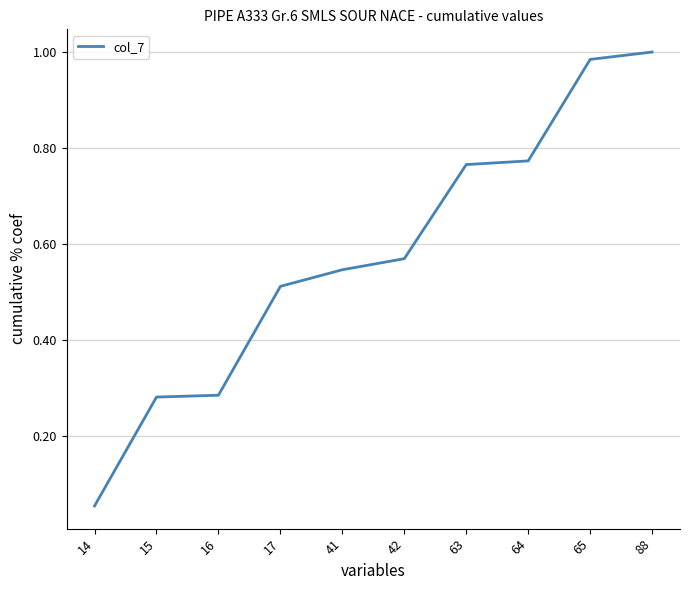

Which category has the lowest value across all series?

14